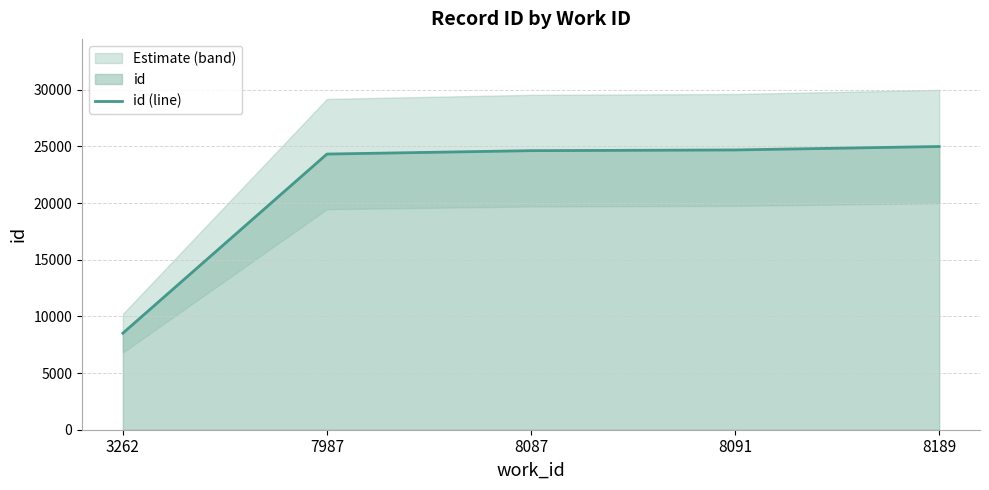

What is the value of the 2nd point from the left?

24330